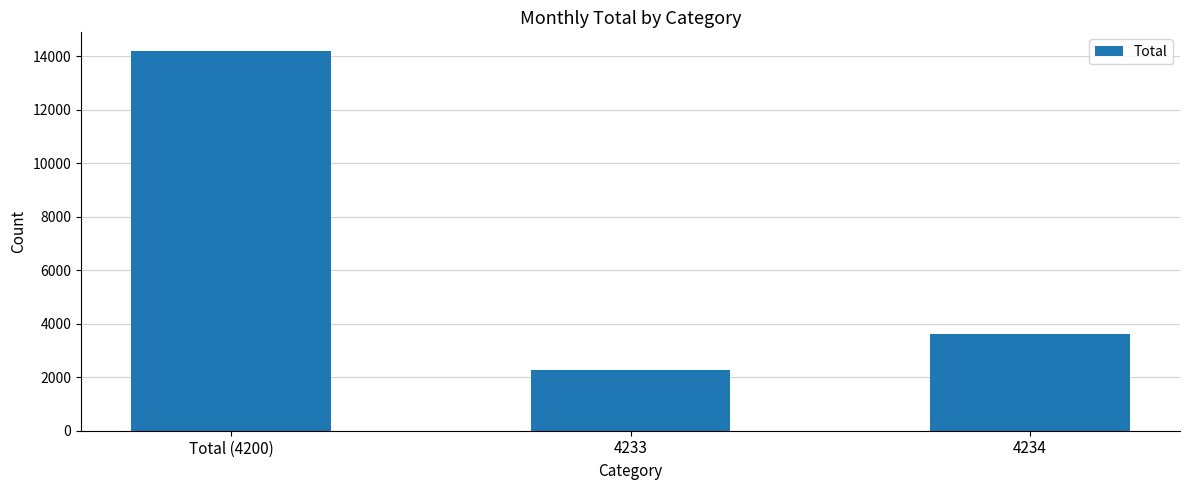

List the labels in order of value, smallest first.

4233, 4234, Total (4200)